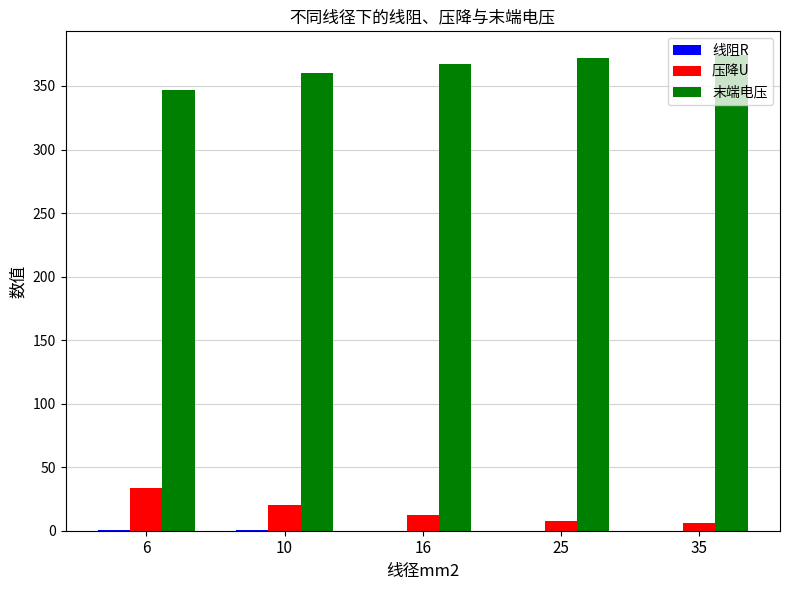

How many categories are shown in the chart?

5